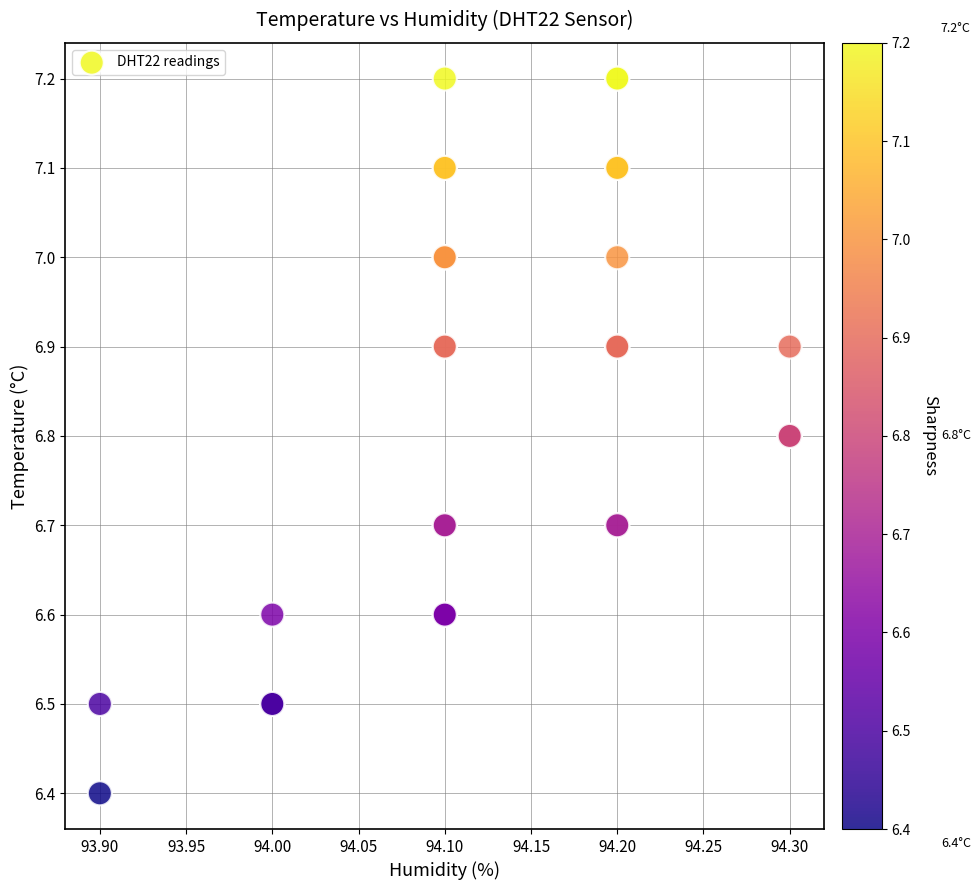

What Y value in the scatter plot is closest to 6?

6.4